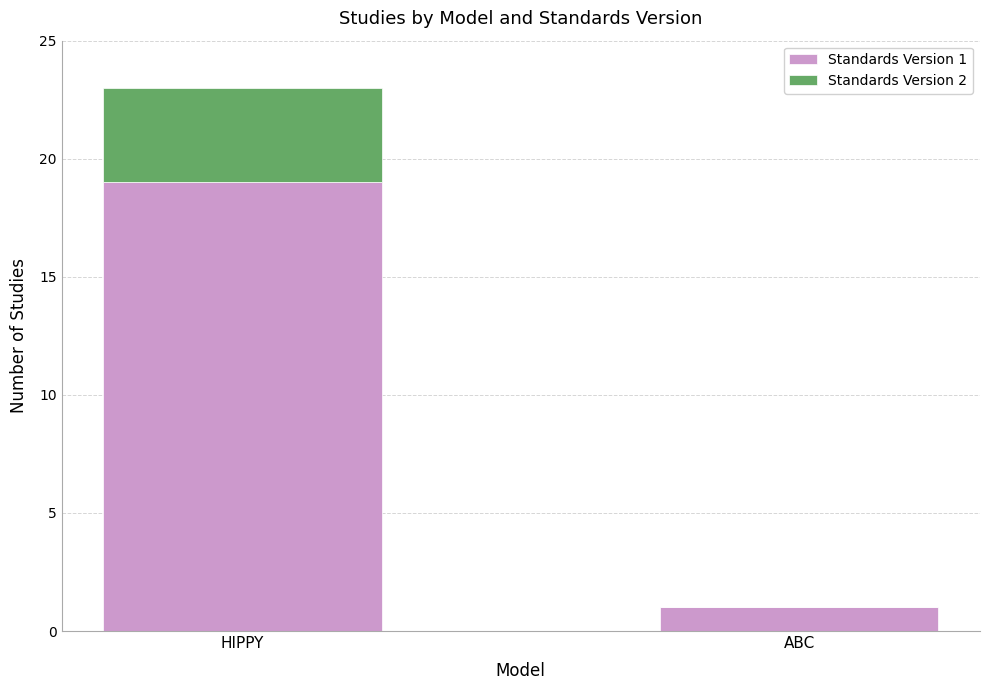

At which category is the sum across all series the highest?

HIPPY